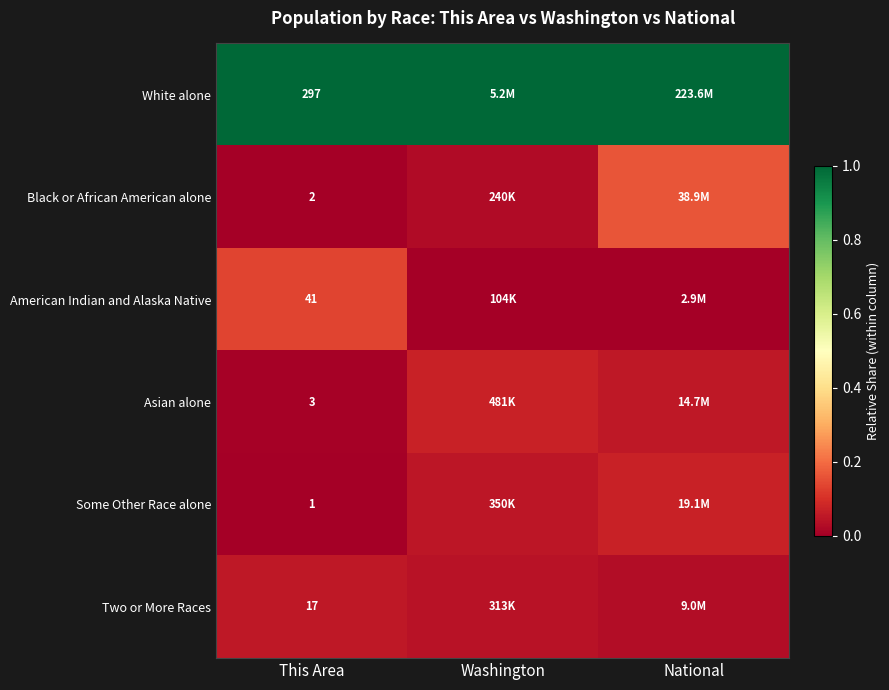

Is the value of Some Other Race alone at This Area greater than the value of White alone at This Area?

No